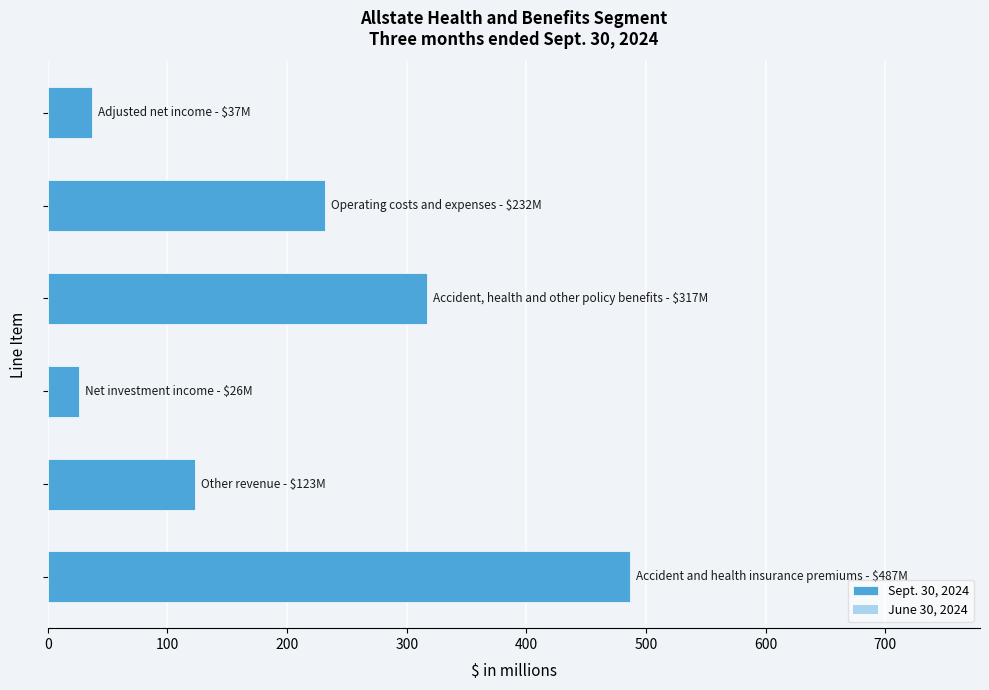

Reading bottom to top, transcribe all the data shown in this chart.

487	123	26	317	232	37